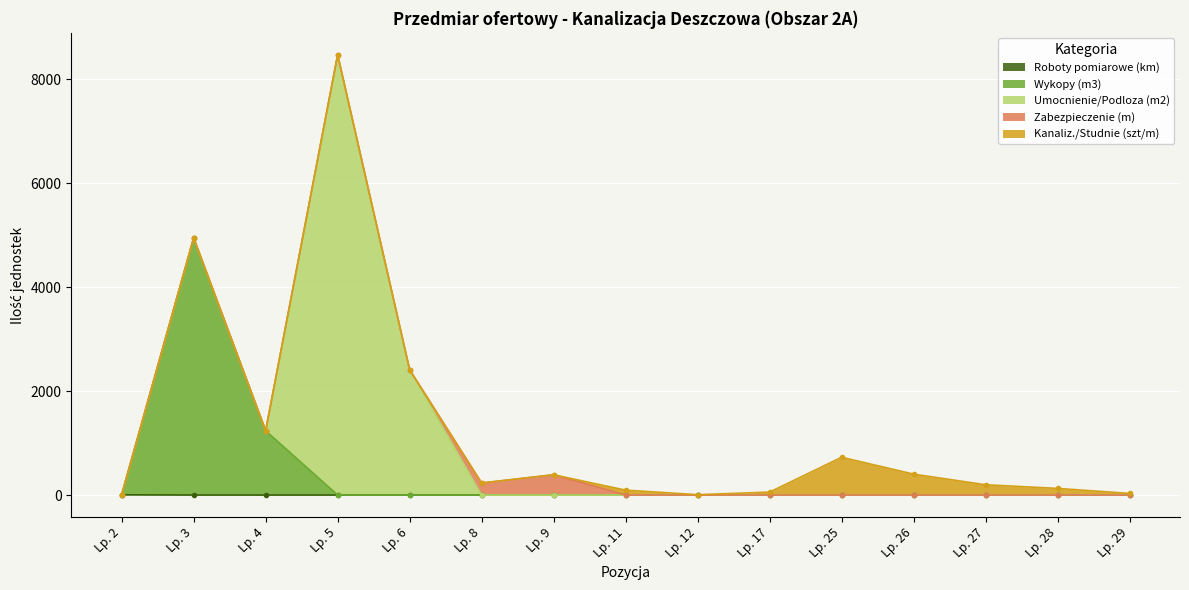

True or false: Wykopy (m3) and Zabezpieczenie (m) intersect in this chart.

False